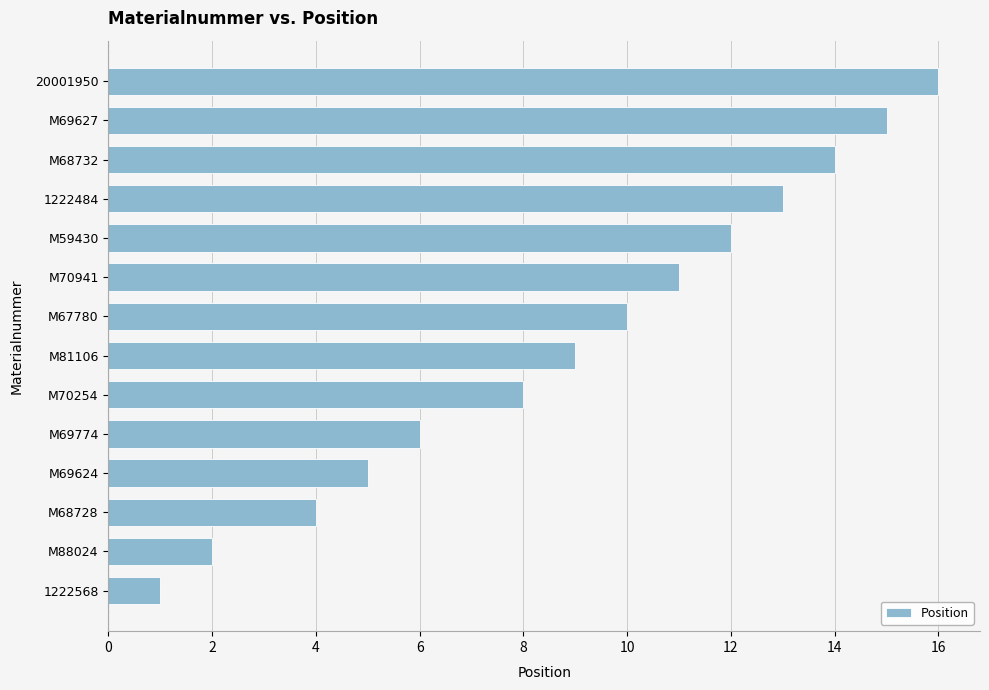

The value at 1222568 is 1. True or false?

True